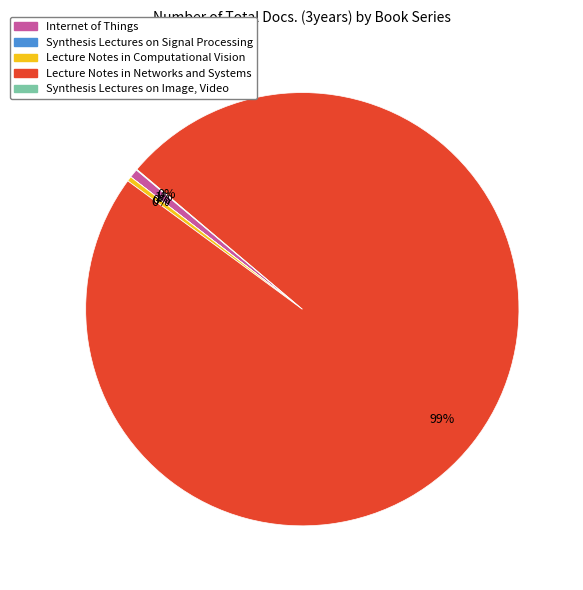

To the nearest percent, what is the average slice percentage?

20%